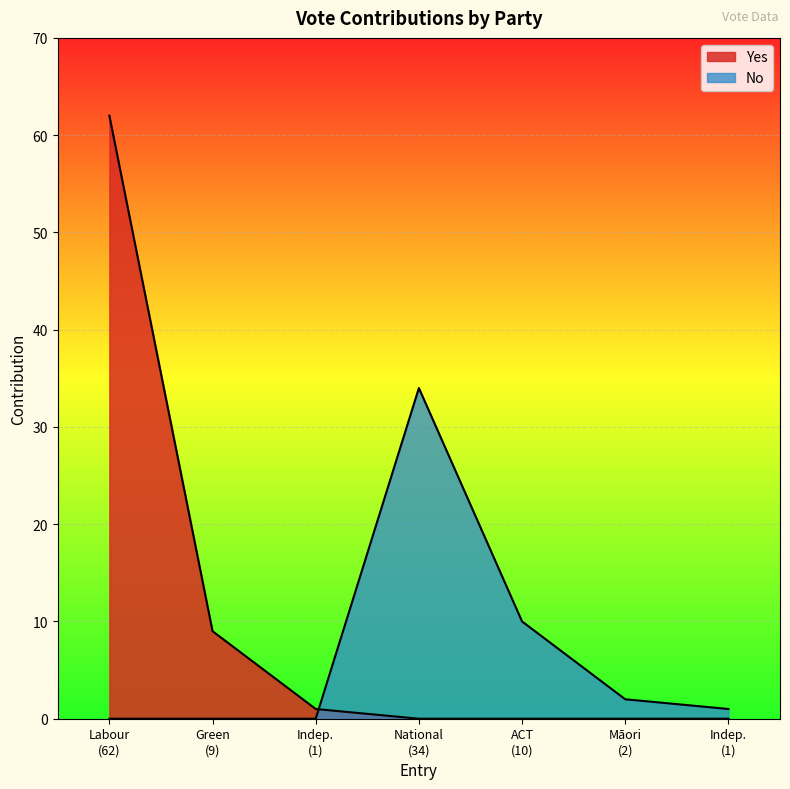

How many times do Yes and No cross each other?

1